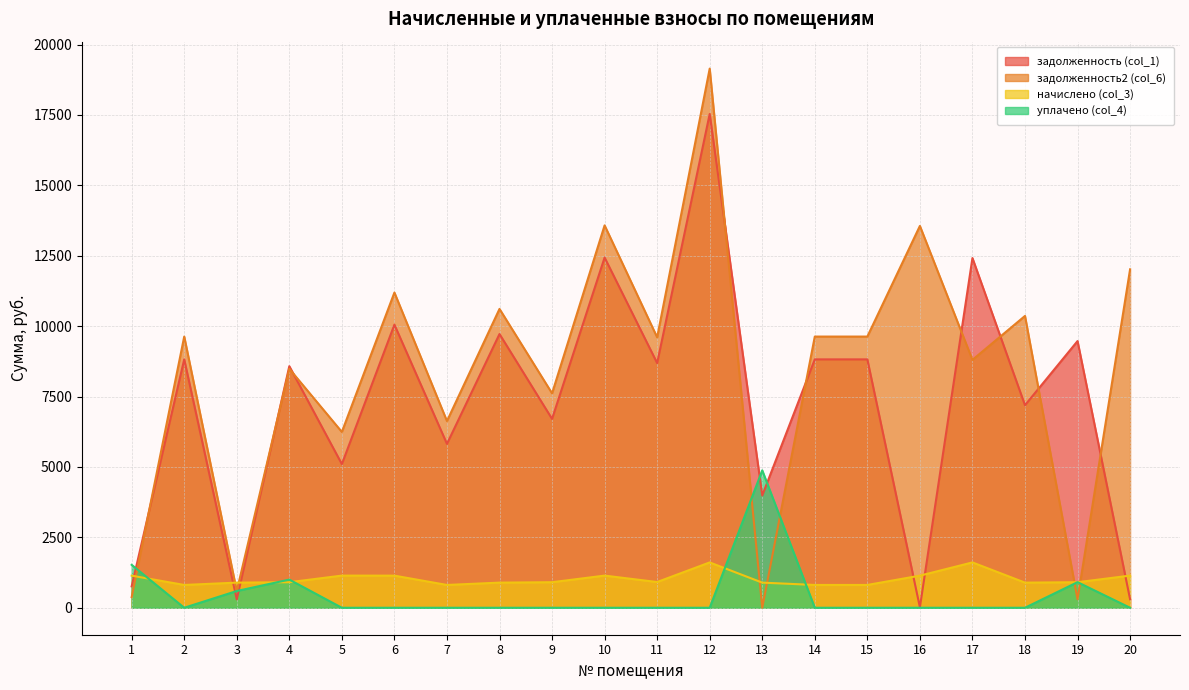

Which label corresponds to the largest value in the chart?

12